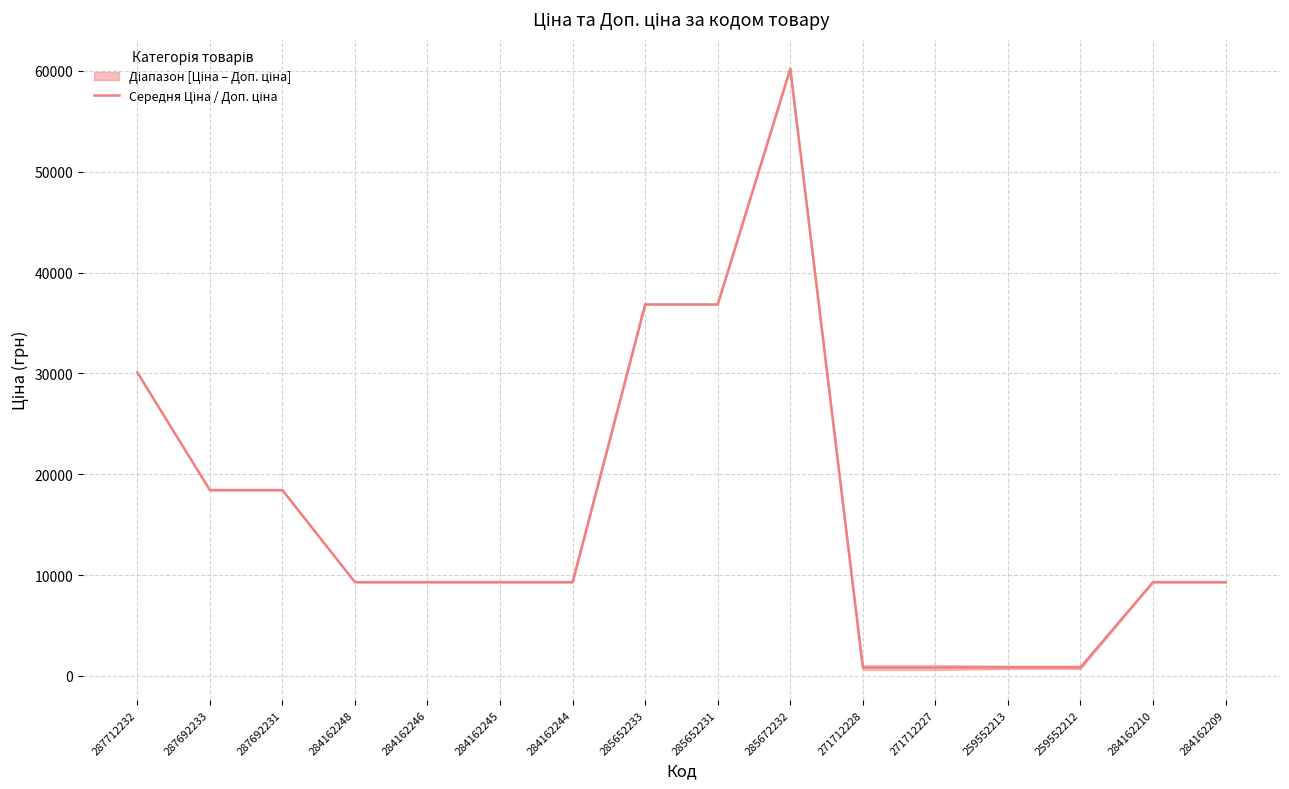

What is the value of the 15th point from the left?

9290.5